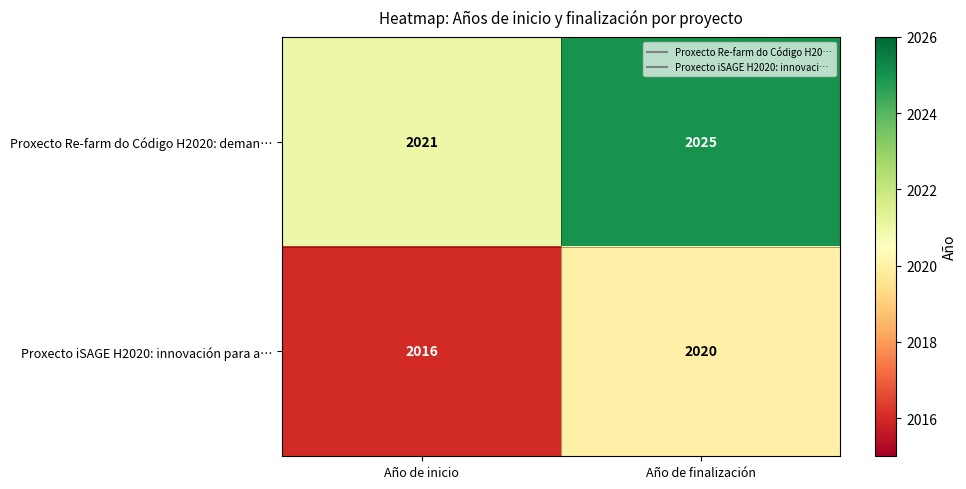

What is the minimum value shown in the chart?

2016